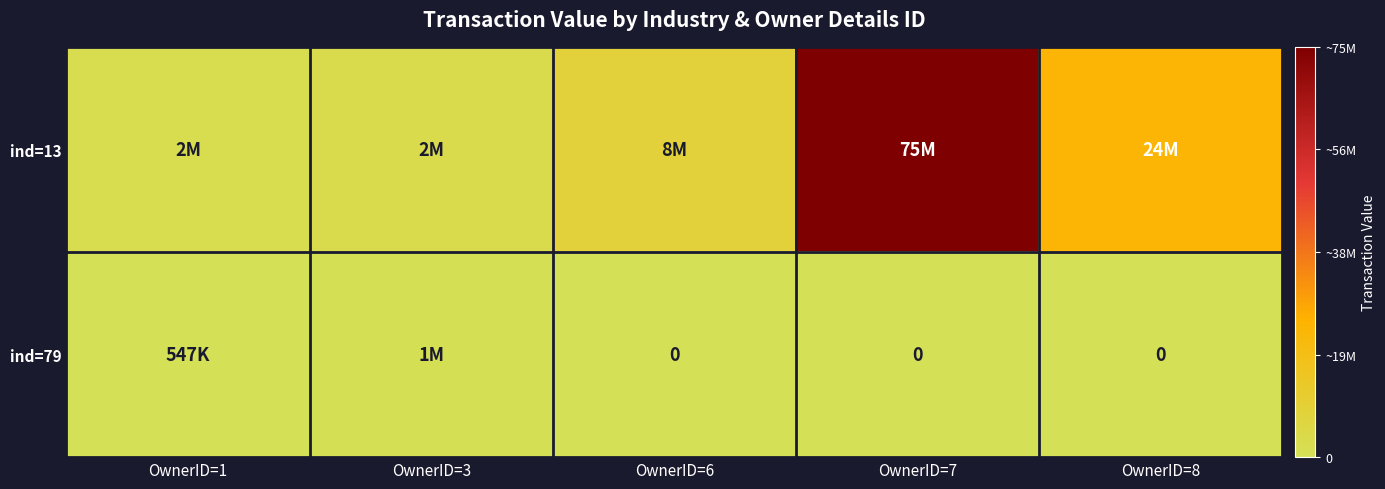

List the series in order of their peak value, highest first.

ind=13, ind=79